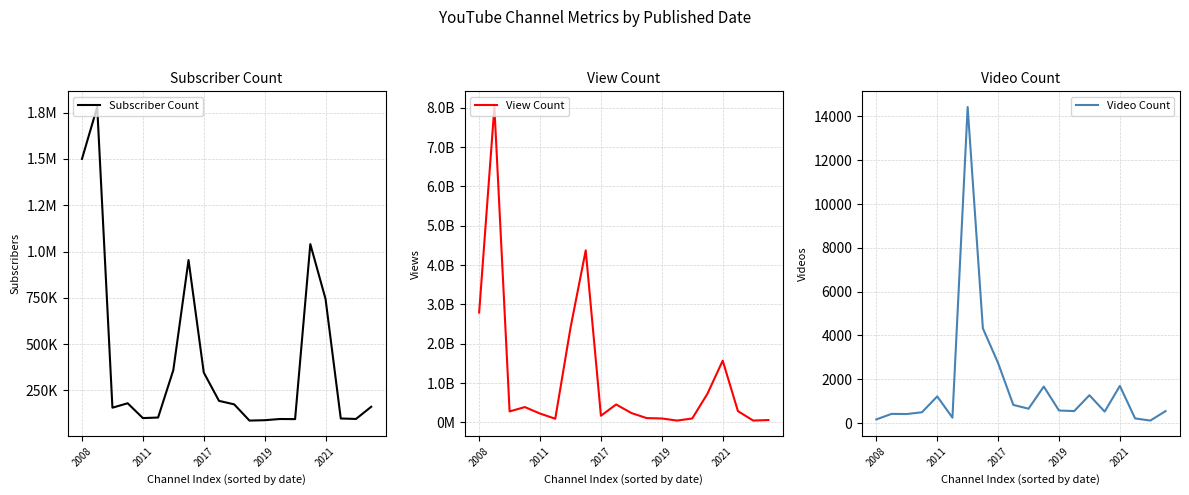

What is the label of the 2nd point from the right?

18